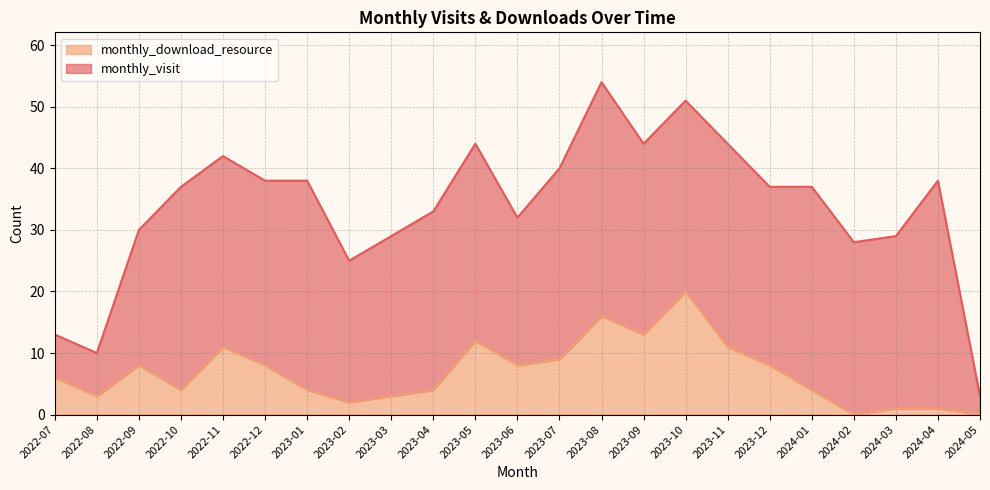

List the labels in order of value, largest first.

2023-10, 2023-08, 2023-09, 2023-05, 2022-11, 2023-11, 2023-07, 2022-09, 2022-12, 2023-06, 2023-12, 2022-07, 2022-10, 2023-01, 2023-04, 2024-01, 2022-08, 2023-03, 2023-02, 2024-03, 2024-04, 2024-02, 2024-05